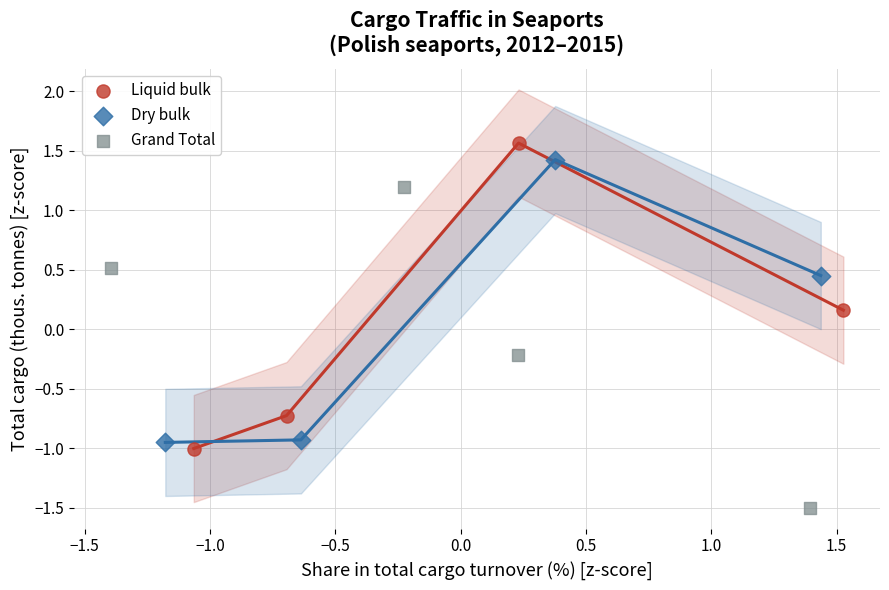

What are all the series names shown in the legend?

Liquid bulk, Dry bulk, Grand Total